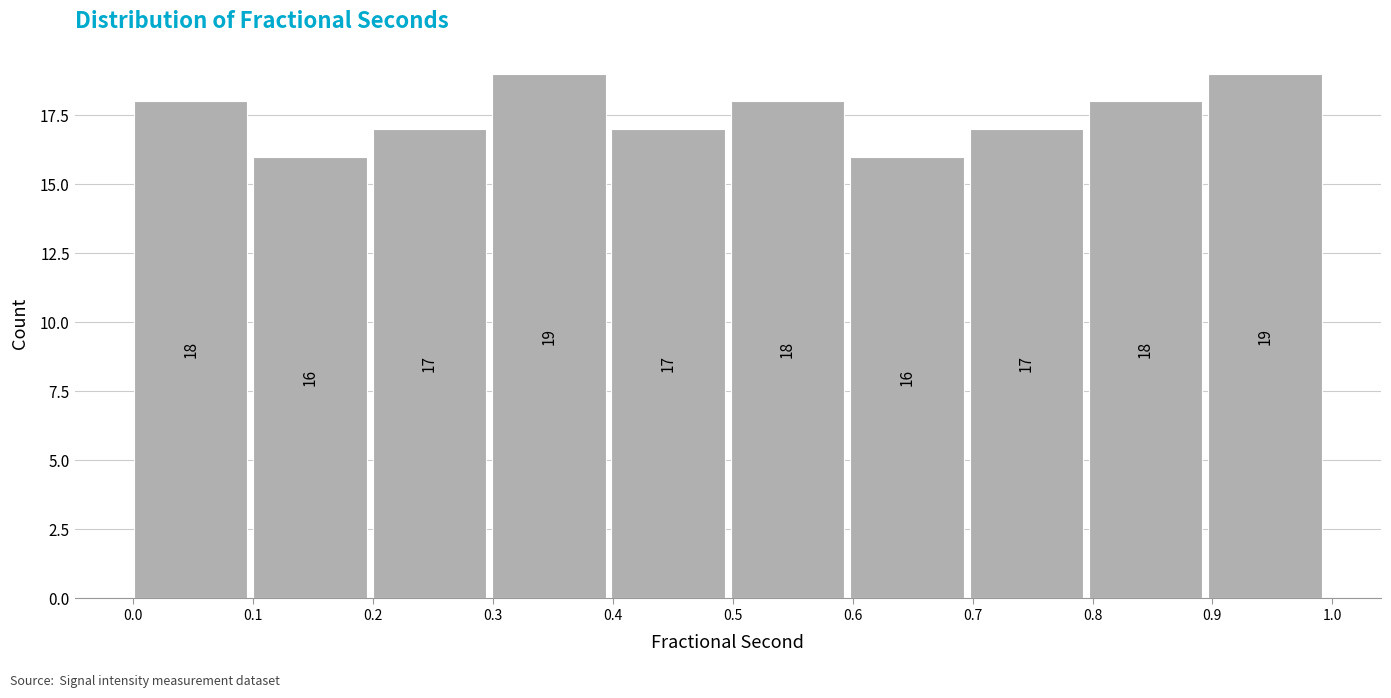

Reading left to right, transcribe this chart: for each bar, give the range it covers on the x-axis and its height. The bar edges are not printed on the chart, so give them approximately, as read against the axis.

0.0 to 0.1: 18
0.1 to 0.2: 16
0.2 to 0.3: 17
0.3 to 0.4: 19
0.4 to 0.5: 17
0.5 to 0.6: 18
0.6 to 0.7: 16
0.7 to 0.8: 17
0.8 to 0.9: 18
0.9 to 1.0: 19